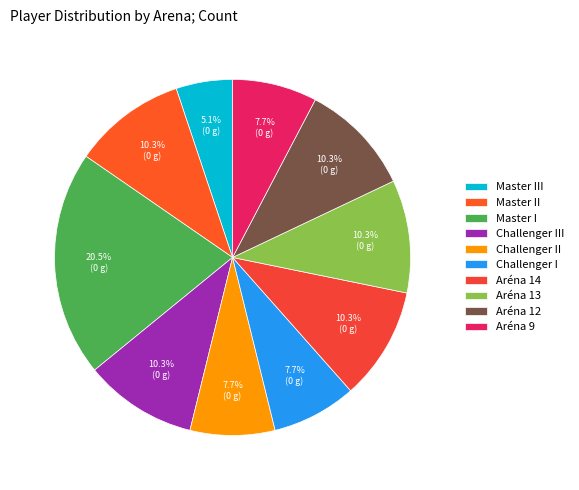

What percentage is the Master III slice, to the nearest percent?

5%